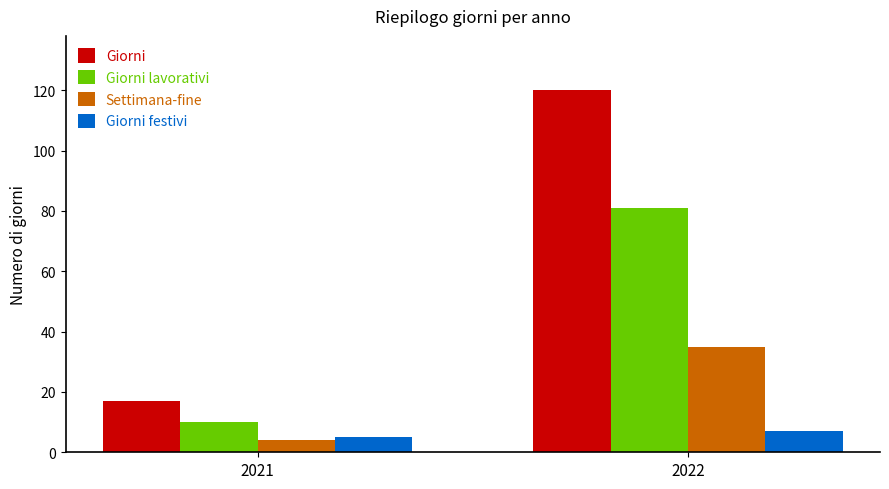

Which series has the largest total across all categories?

Giorni